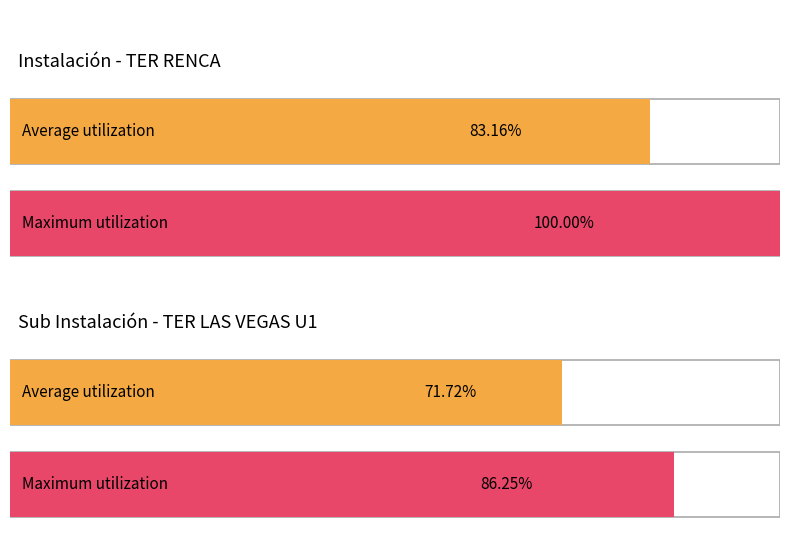

Rank the series by their maximum value, from lowest to highest.

Average utilization, Maximum utilization